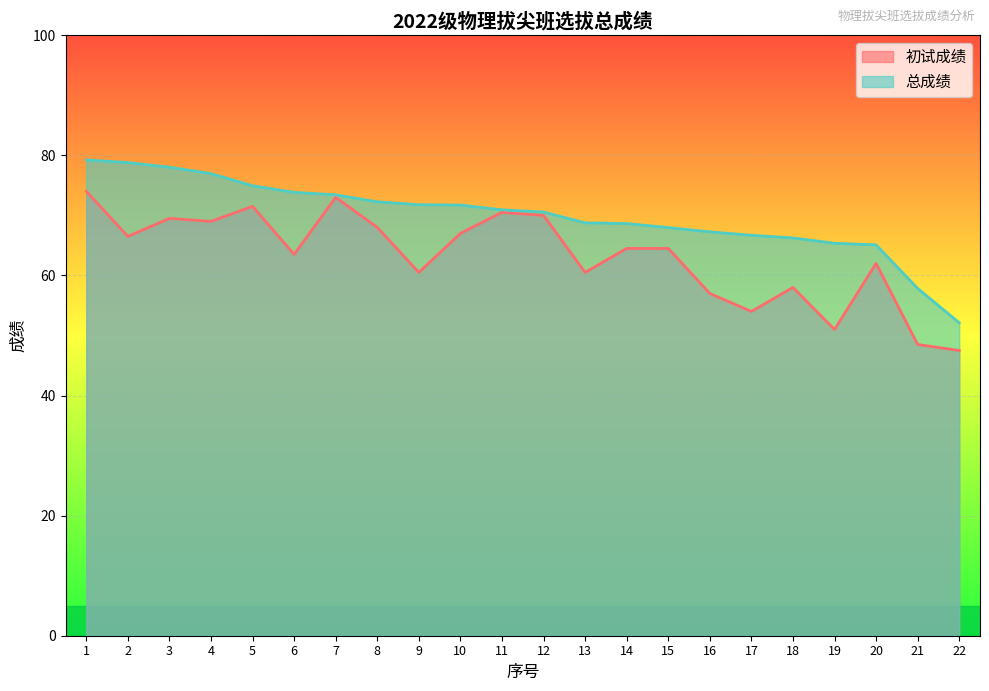

At how many categories does at least one series exceed 75?

4